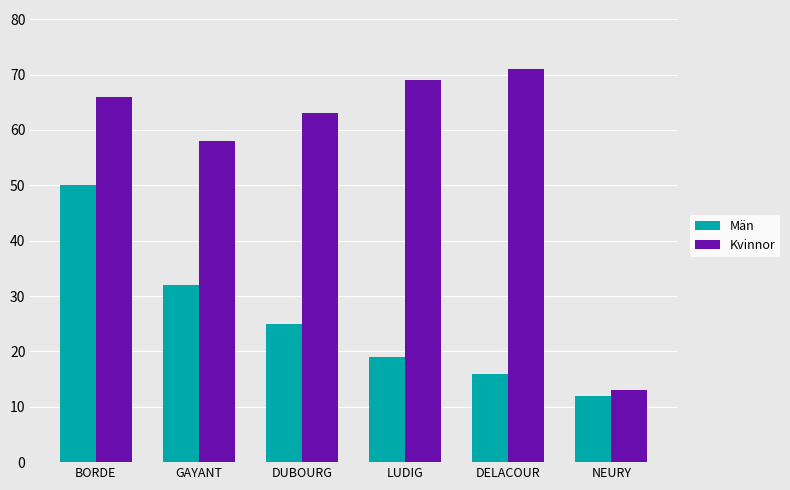

Which series has the widest spread of values?

Kvinnor